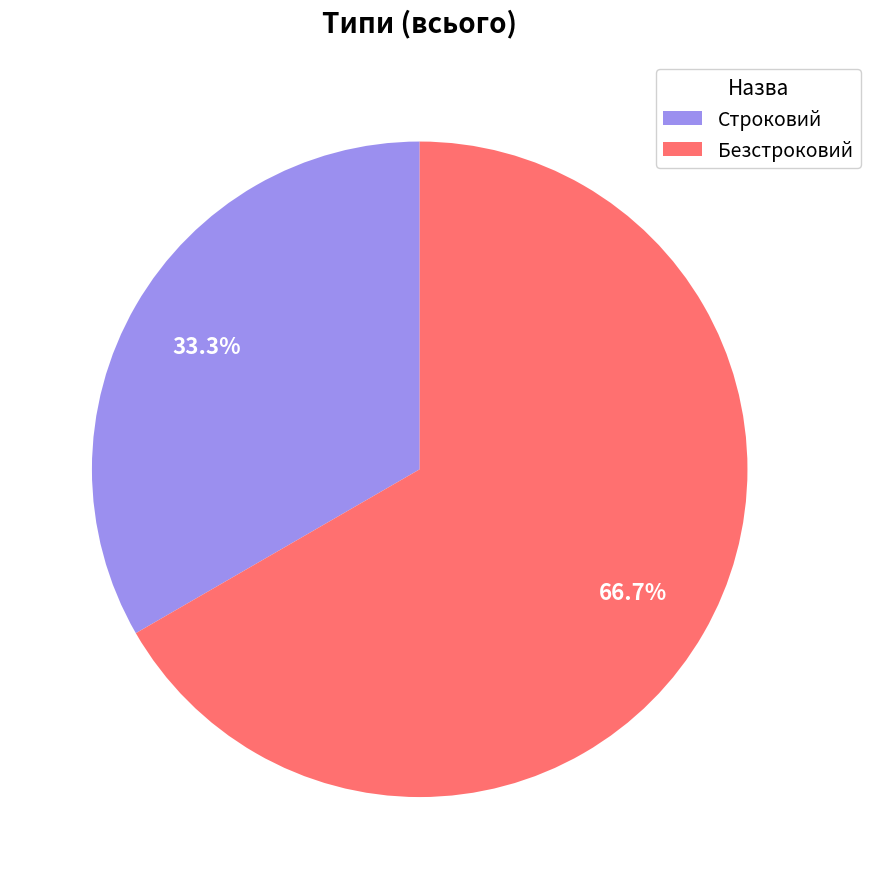

The Безстроковий slice represents 59% of the pie. True or false?

False